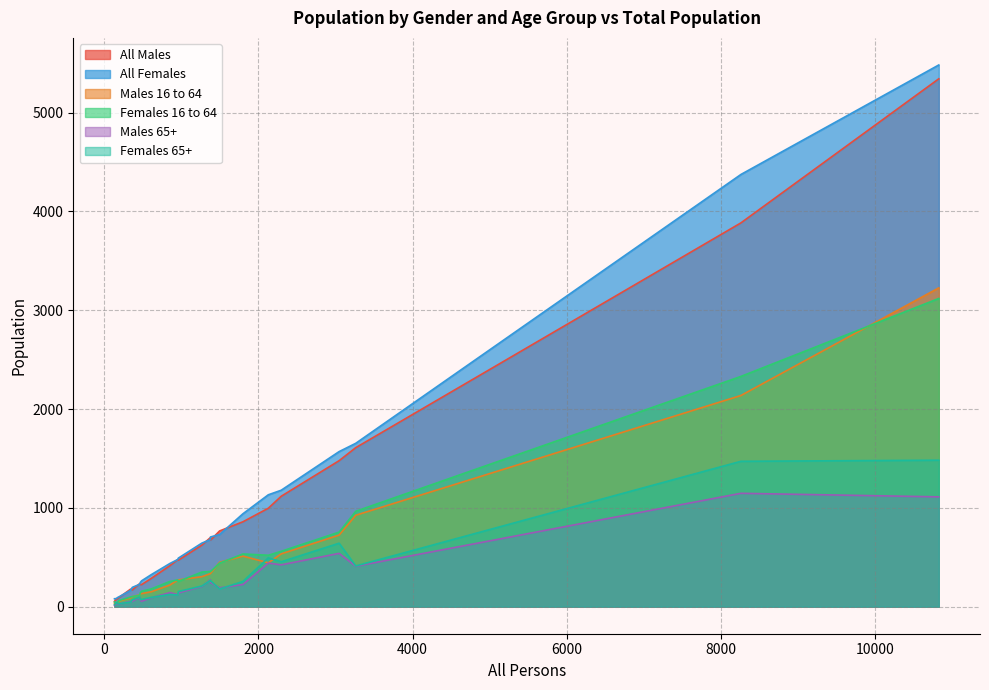

What is the lowest value of the All Females series?

80